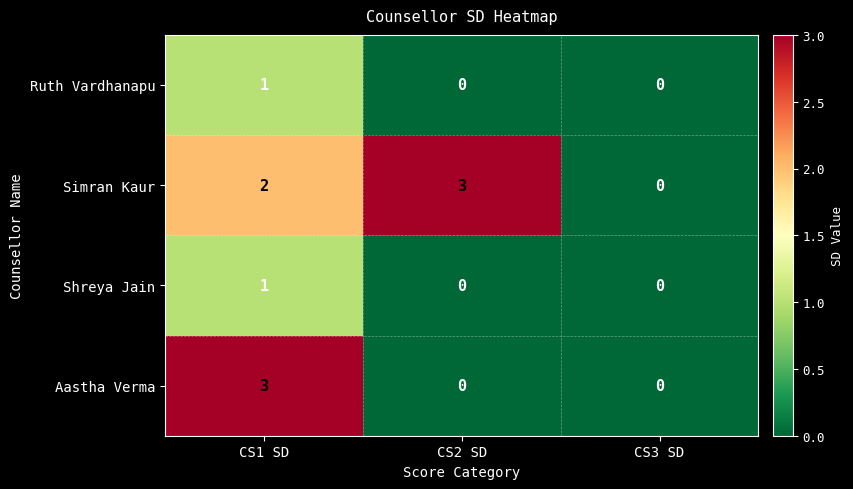

Reading left to right, transcribe all the data shown in this chart.

Ruth Vardhanapu: CS1 SD=1	CS2 SD=0	CS3 SD=0
Simran Kaur: CS1 SD=2	CS2 SD=3	CS3 SD=0
Shreya Jain: CS1 SD=1	CS2 SD=0	CS3 SD=0
Aastha Verma: CS1 SD=3	CS2 SD=0	CS3 SD=0